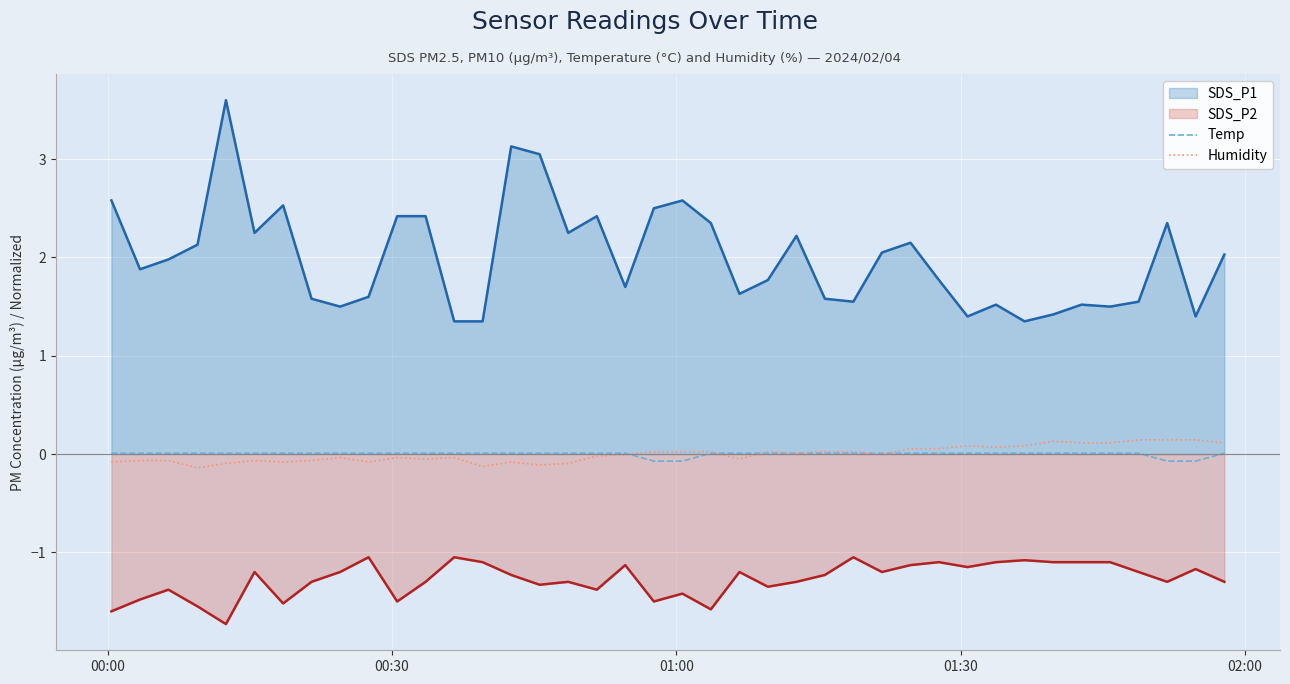

True or false: SDS_P1 and SDS_P2 cross at least once.

False